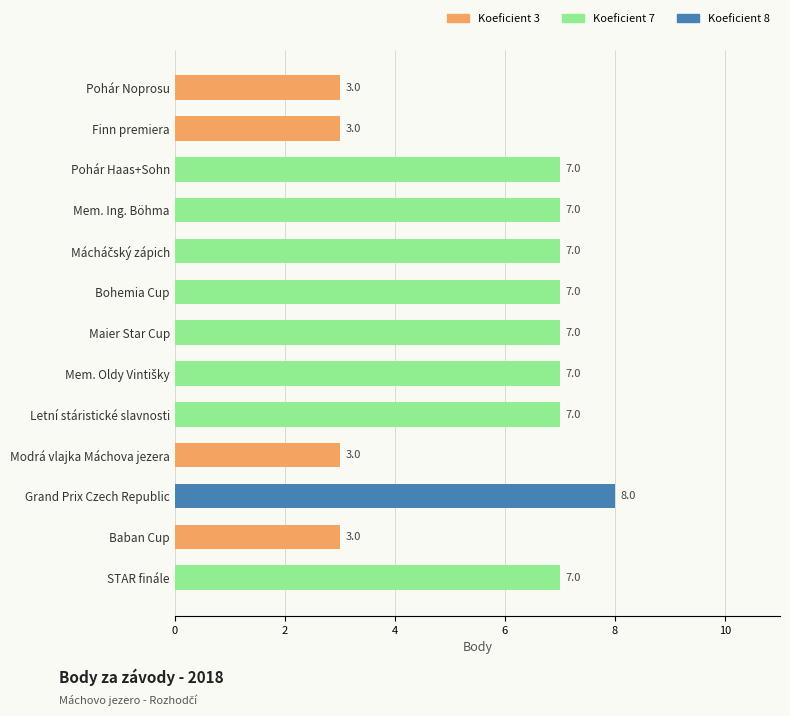

What is the minimum value shown in the chart?

3